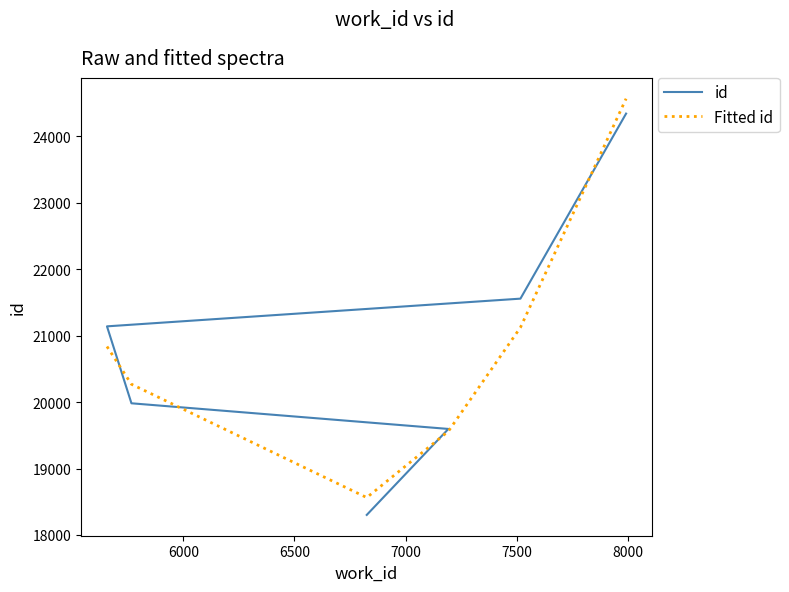

The value of Fitted id at 8000 is 9099.4. True or false?

False